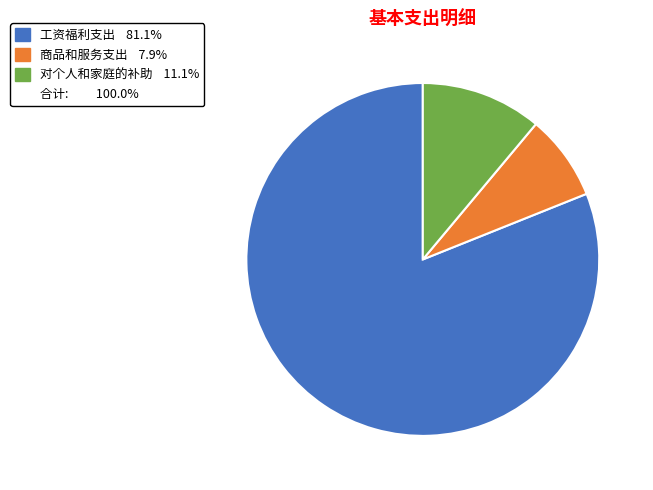

Is there a majority slice in this chart?

Yes